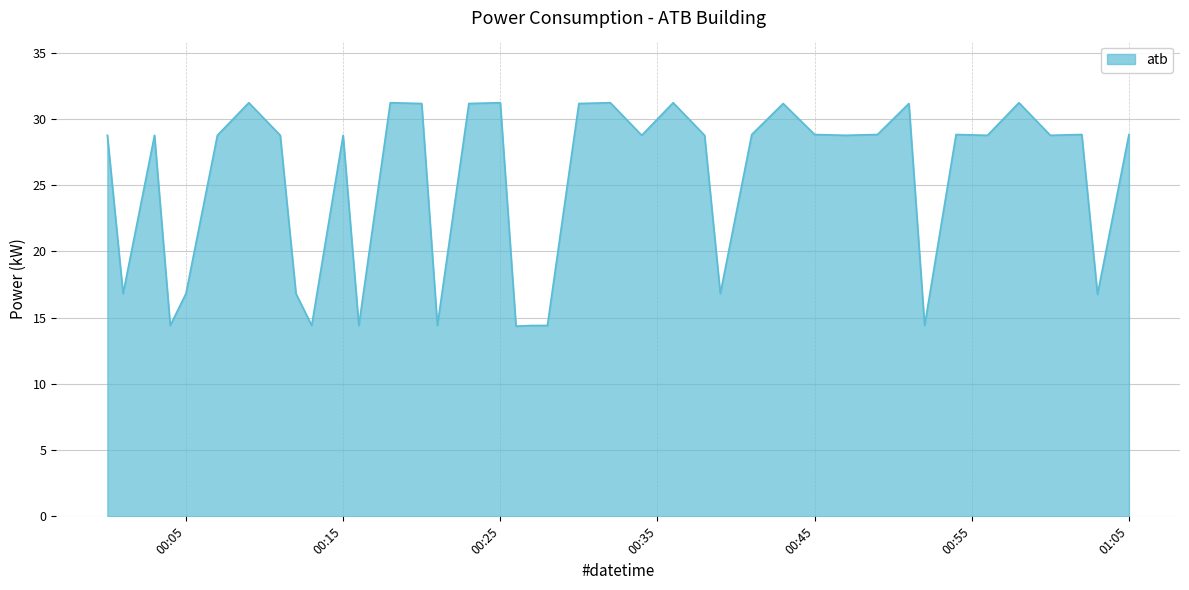

Does the chart have visible grid lines?

Yes